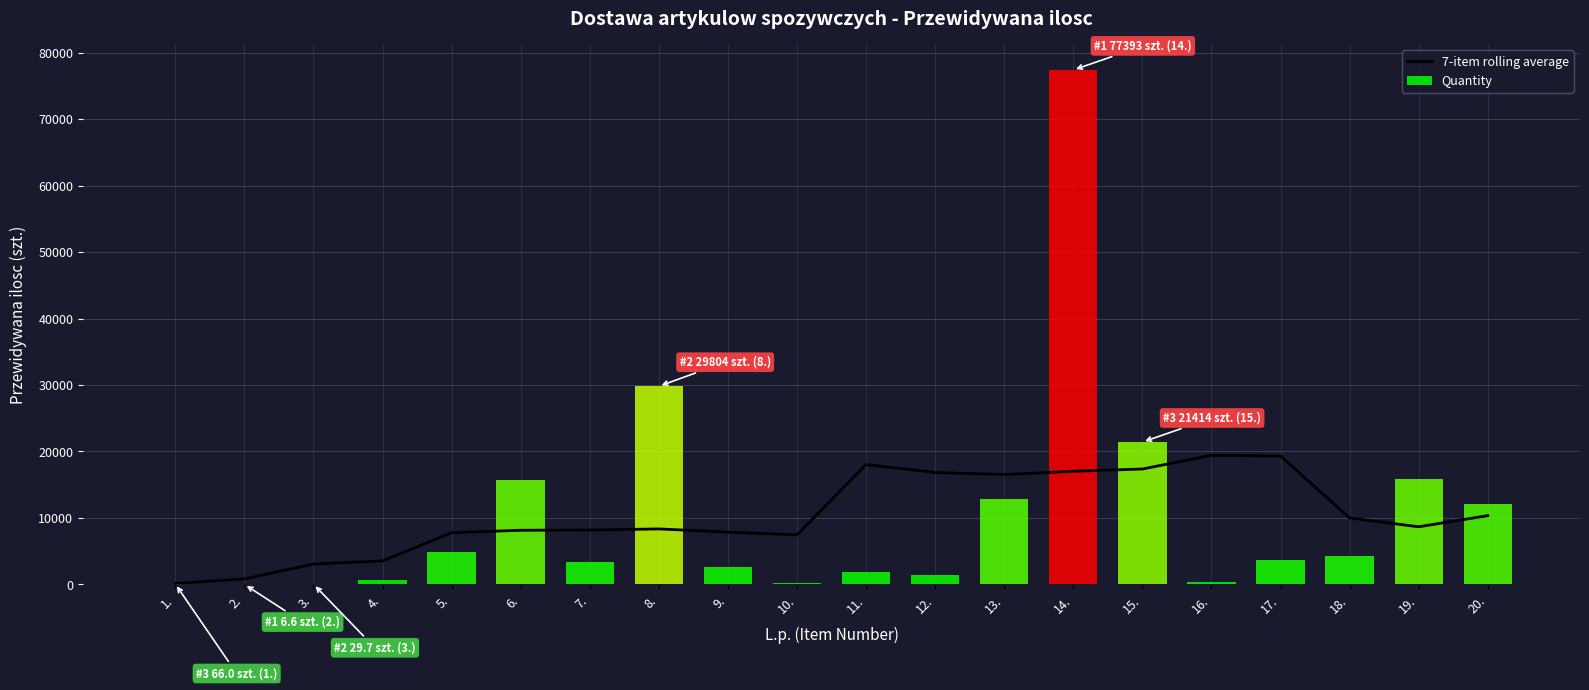

True or false: the data shows 3063.2 at 3..

True